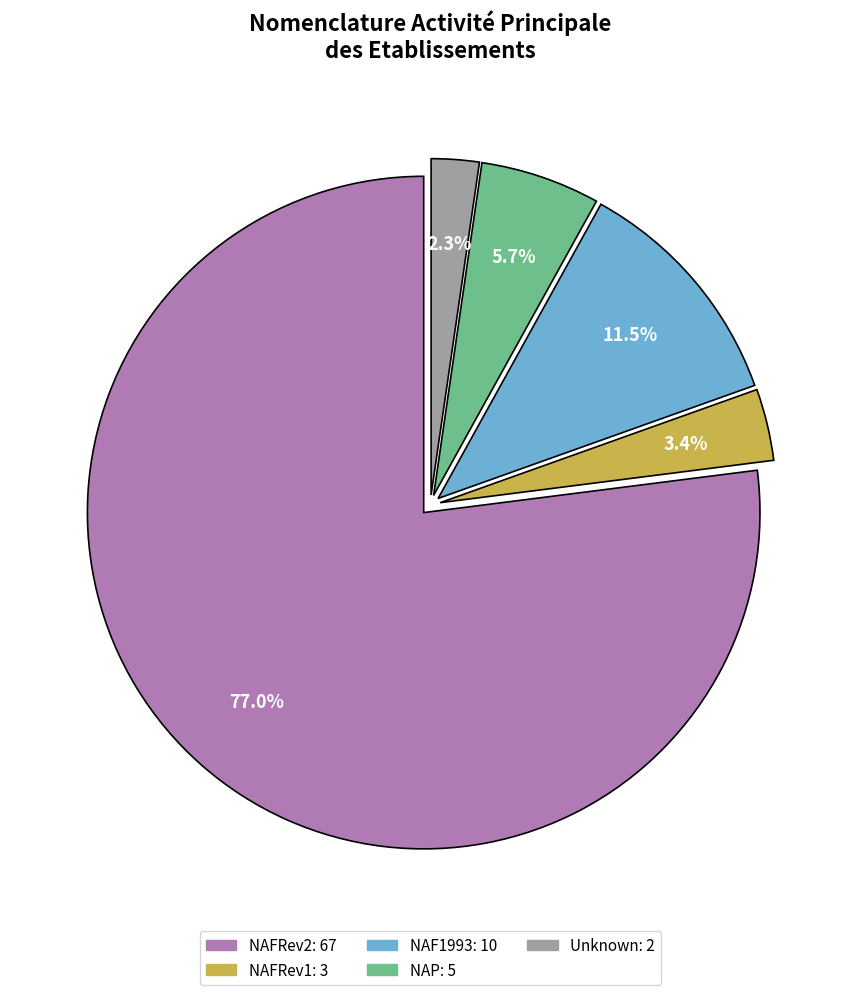

Count the number of slices in the pie.

5